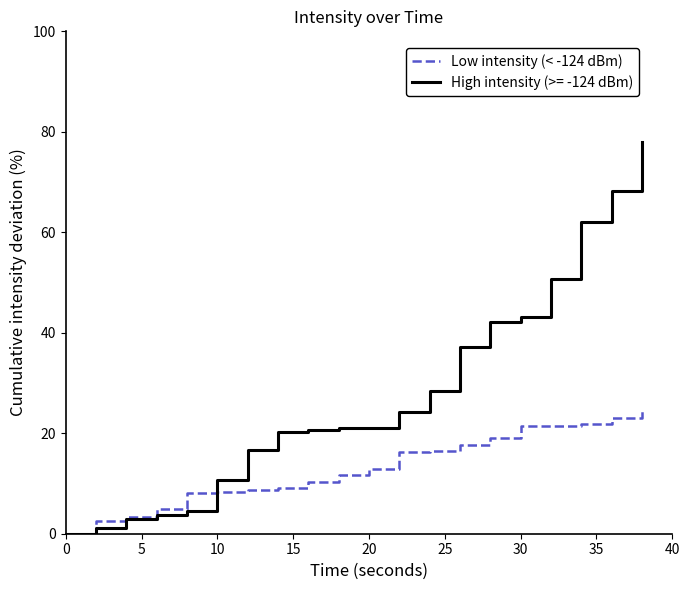

Which series has the widest spread of values?

High intensity (>= -124 dBm)